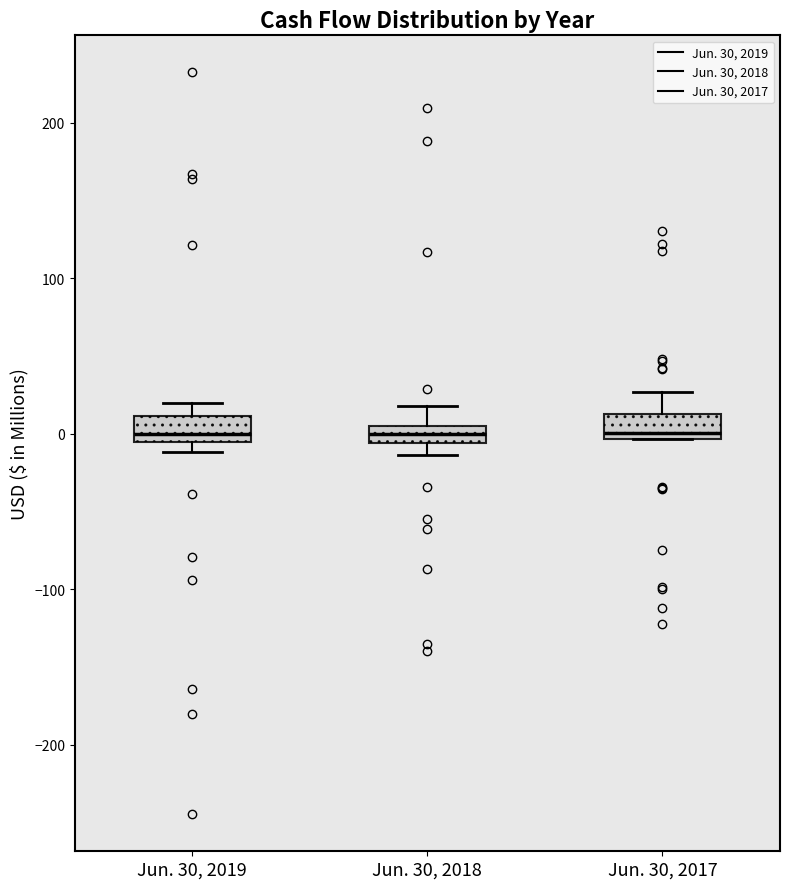

Where is the lower edge of the box for Jun. 30, 2017 on the y-axis? The values are not printed on the chart, so give them approximately, as read against the axis.

0